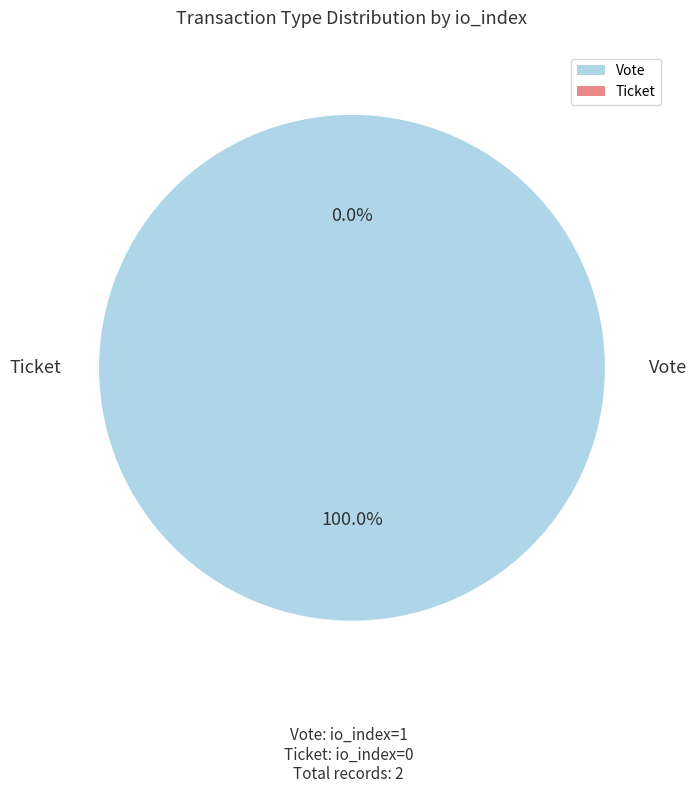

How many segments does this pie chart have?

2